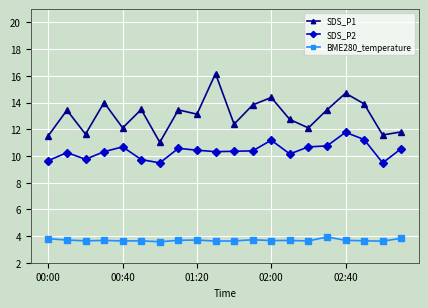

At how many categories does at least one series exceed 8?

20